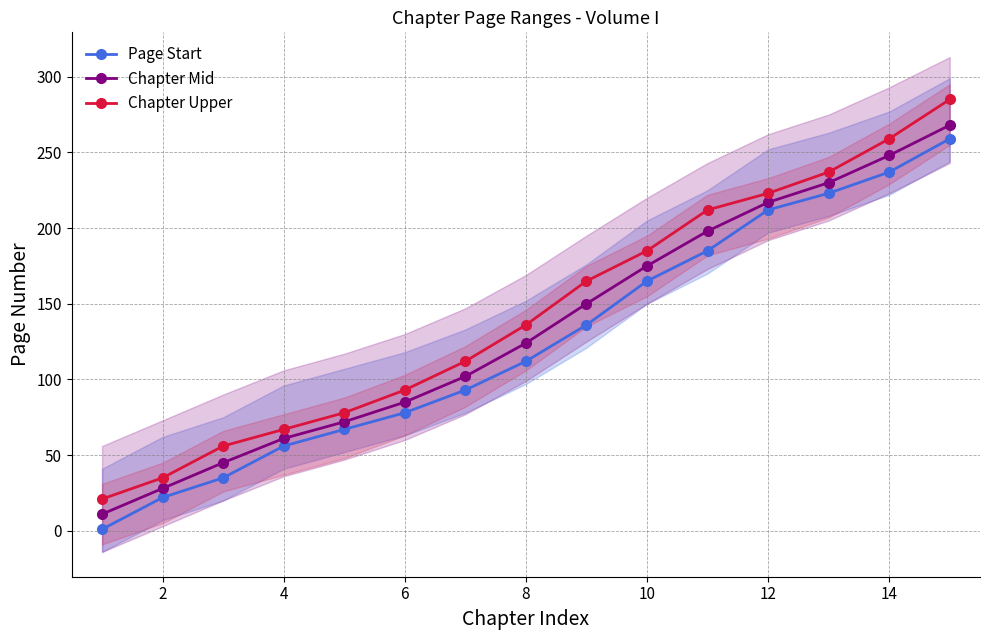

How many data points does each series have?

15